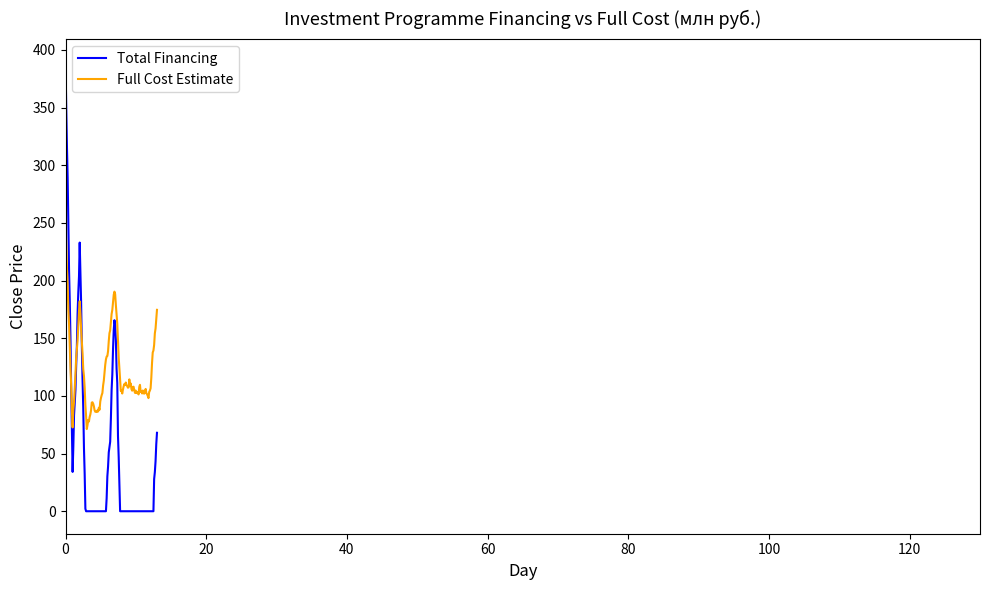

Rank the series by their average value, from highest to lowest.

Full Cost Estimate, Total Financing